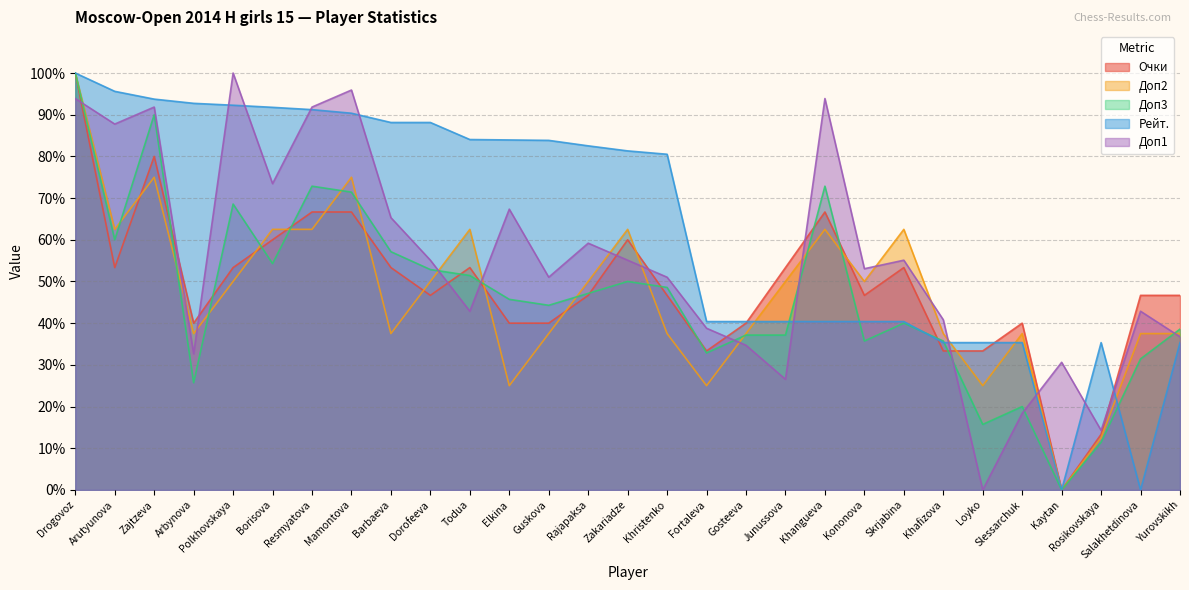

What position from the left is Arutyunova?

2